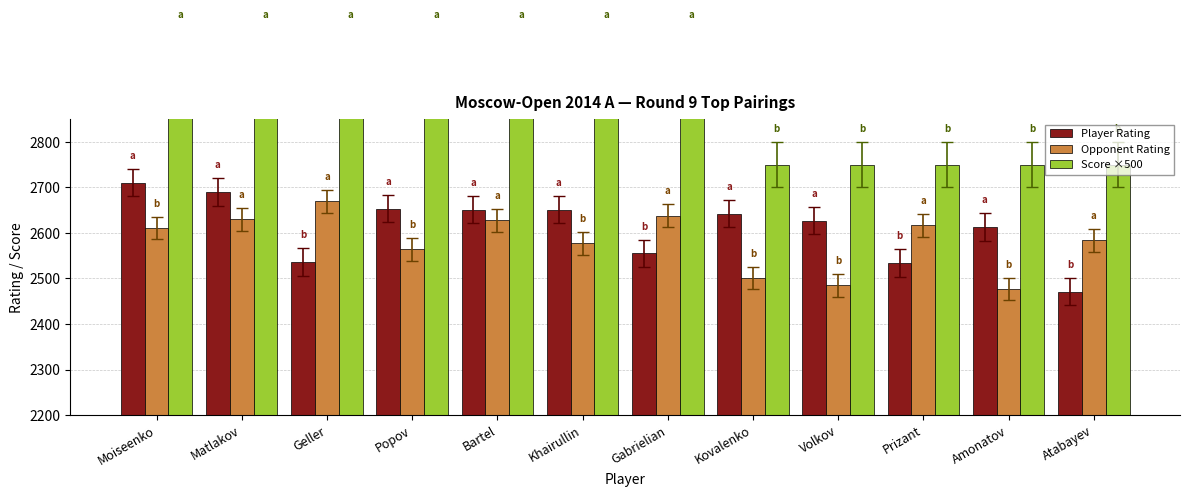

Which series has the largest range (max minus min)?

Score ×500